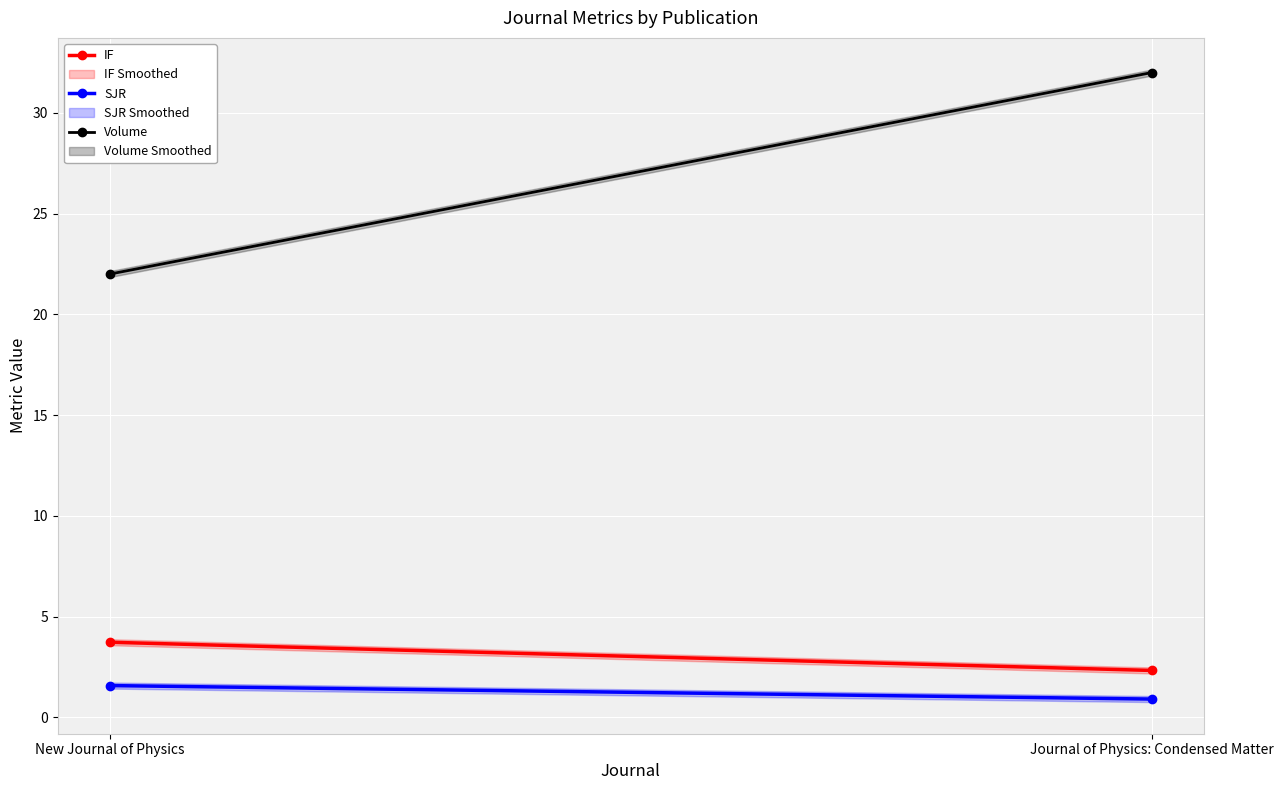

At how many categories does at least one series exceed 2?

2